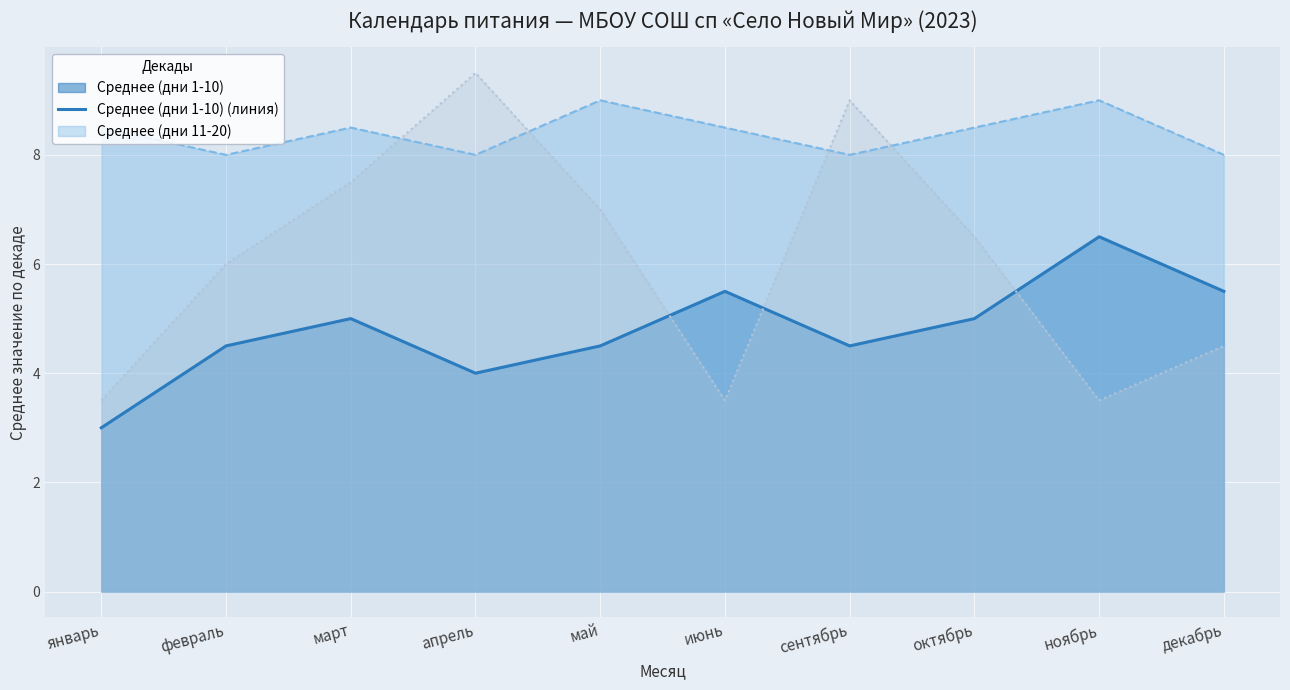

How many lines are shown in the chart?

3